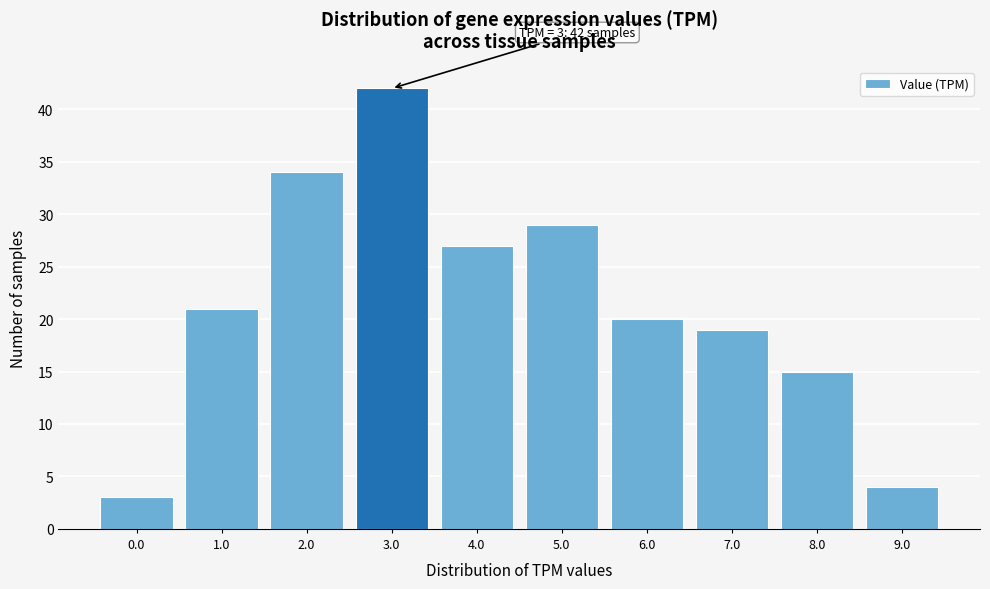

Reading left to right, transcribe all the data shown in this chart.

0.0=3	1.0=21	2.0=34	3.0=42	4.0=27	5.0=29	6.0=20	7.0=19	8.0=15	9.0=4